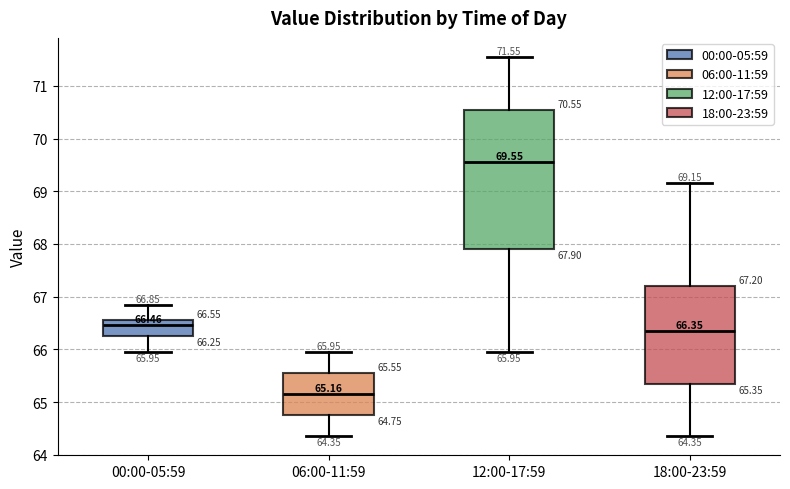

Comparing the boxes themselves (not the whiskers), which one is the tallest?

12:00-17:59